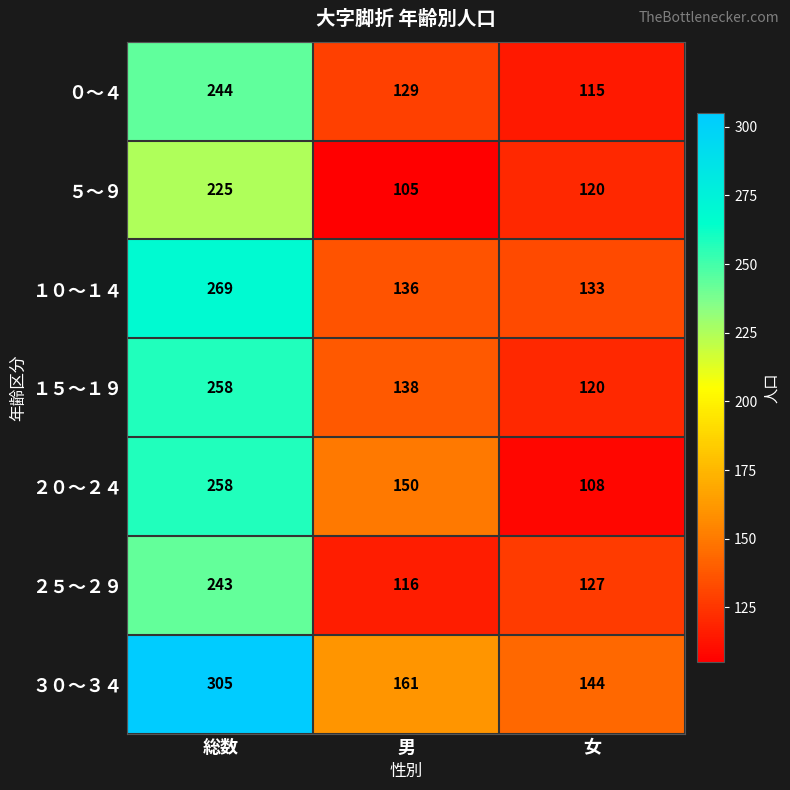

The value of ２０～２４ at 男 is 73. True or false?

False